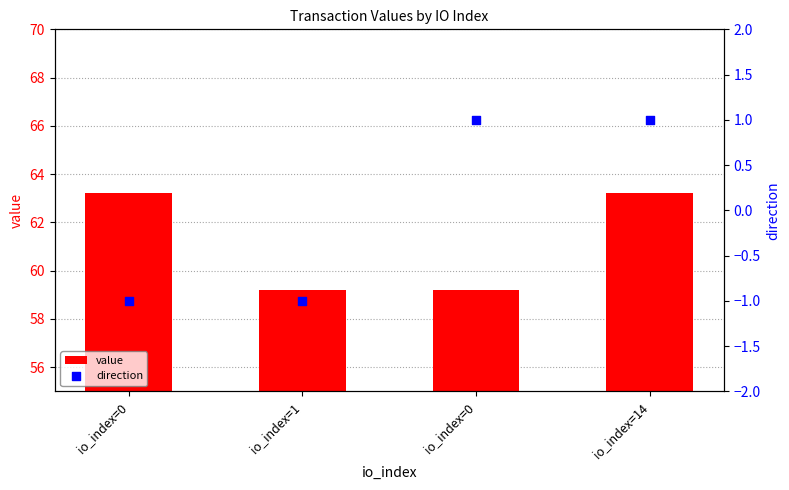

What is the total value across all series at io_index=0?

62.2